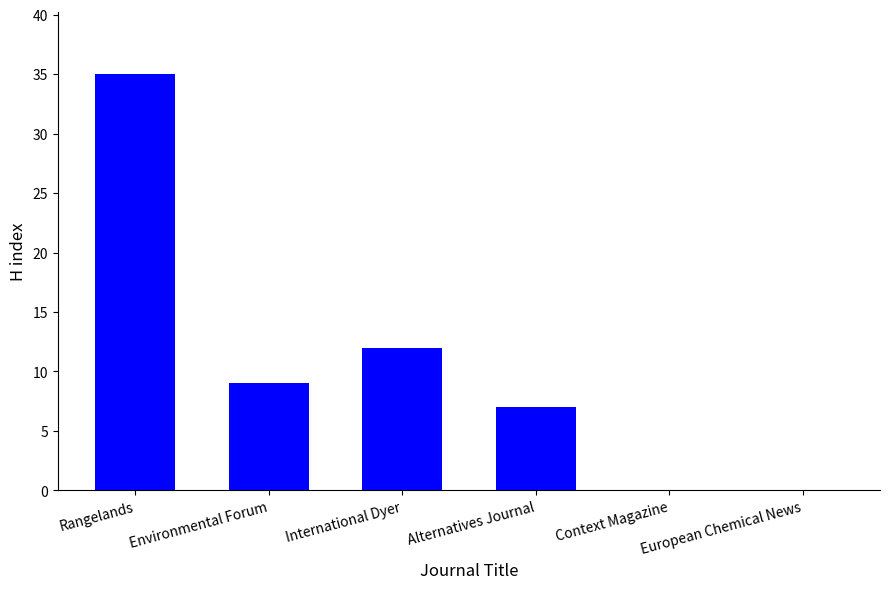

Where is the data nearest to the value 17?

International Dyer